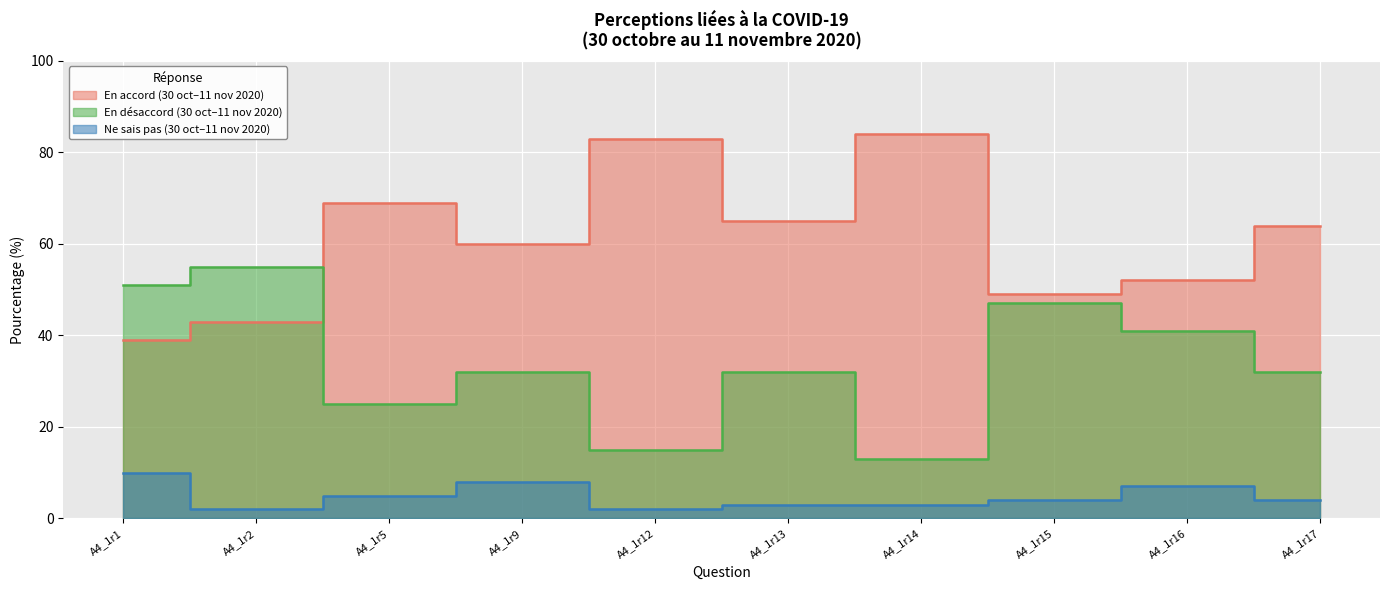

Which series has the largest range (max minus min)?

En accord (30 oct–11 nov 2020)